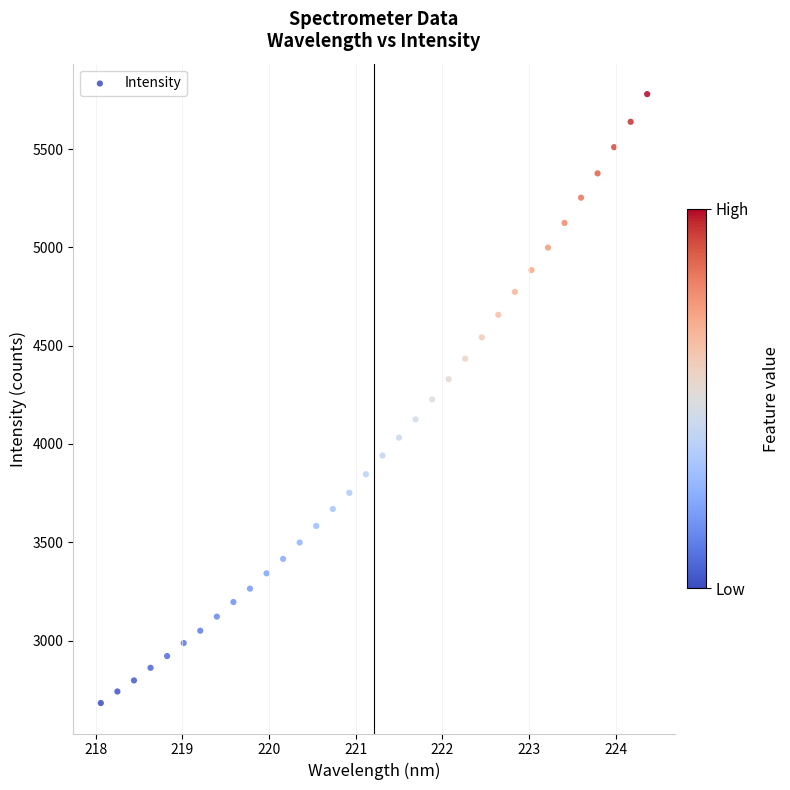

What is the range of X values (max minus min)?

6.3